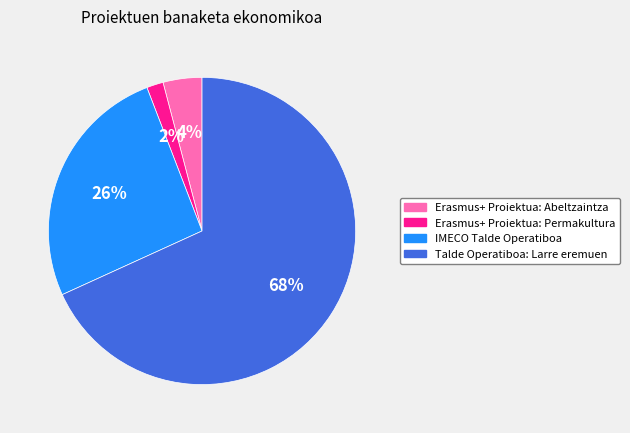

Which category has the smallest portion of the pie?

Erasmus+ Proiektua: Permakultura